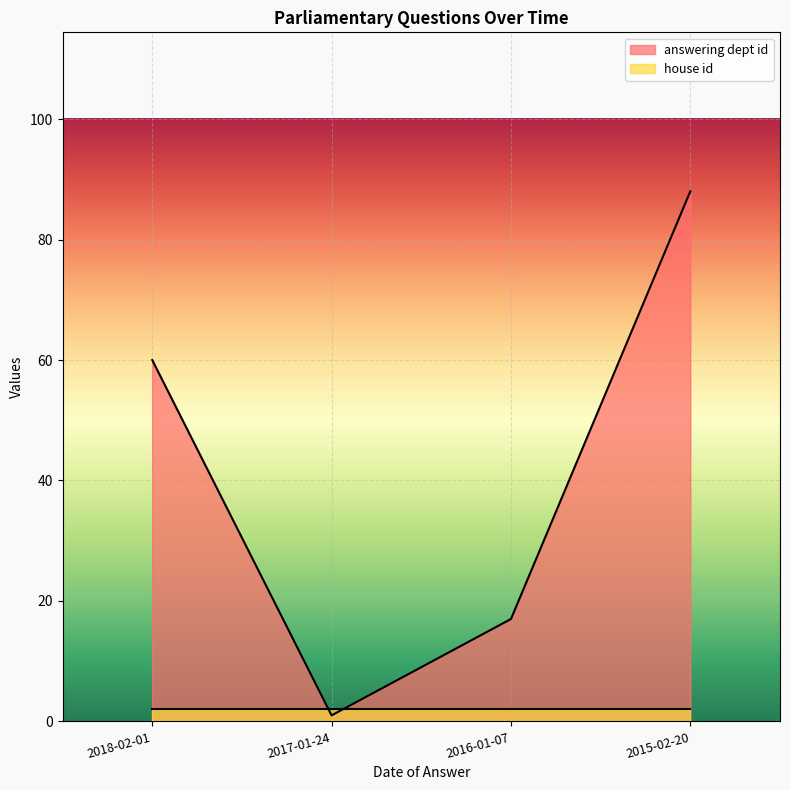

At which category does the data reach its first local valley?

2017-01-24